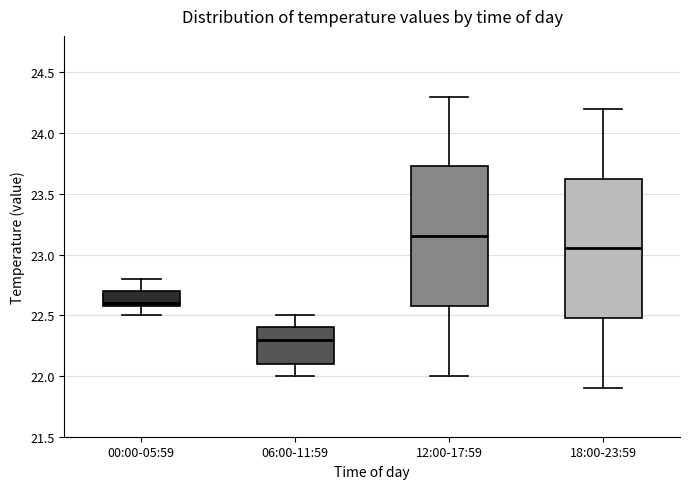

Reading left to right, transcribe this box plot: for each box, give where its median line is, the range the box spans, and where its two whiskers end, as read against the y-axis. The values are not printed on the chart, so give them approximately, as read against the axis.

00:00-05:59: median 22.60 (just above the box's lower edge), box 22.60 to 22.70, whiskers 22.50 to 22.80
06:00-11:59: median 22.30, box 22.10 to 22.40, whiskers 22.00 to 22.50
12:00-17:59: median 23.15, box 22.60 to 23.75, whiskers 22.00 to 24.30
18:00-23:59: median 23.05, box 22.50 to 23.65, whiskers 21.90 to 24.20